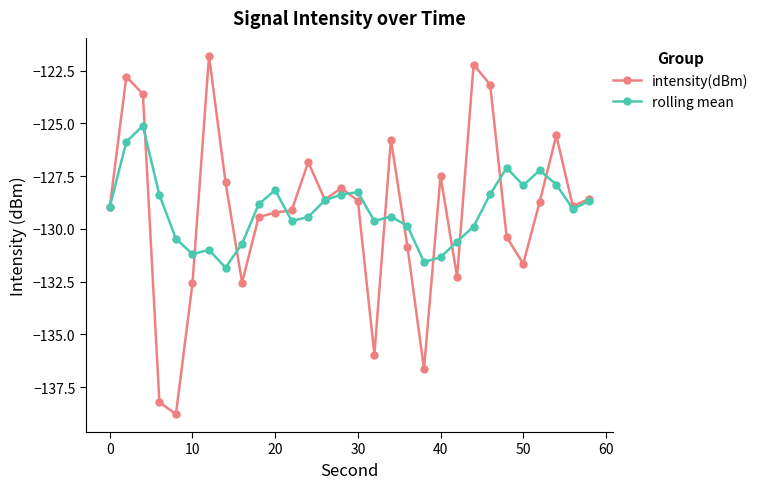

How many lines are shown in the chart?

2